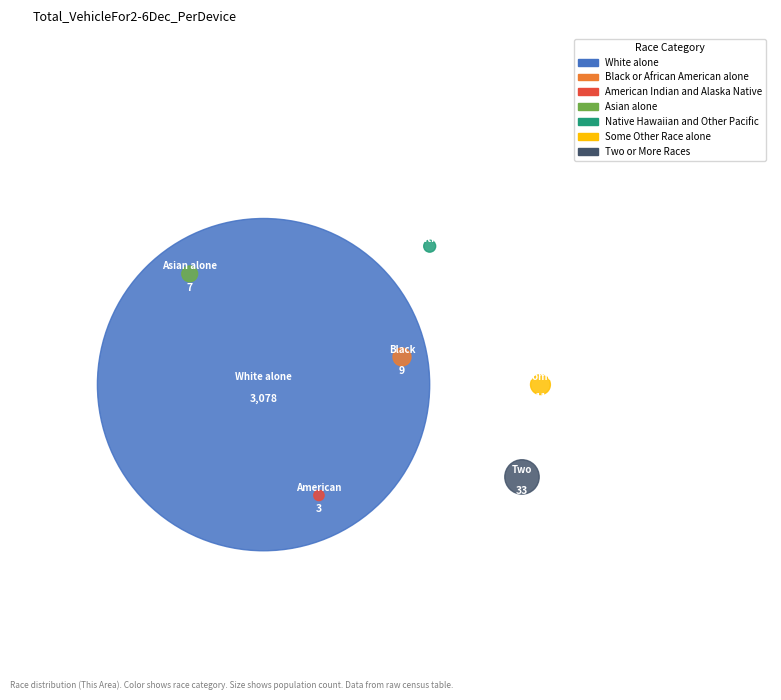

What is the total percentage of White alone and Native Hawaiian and Other Pacific?

98.0%